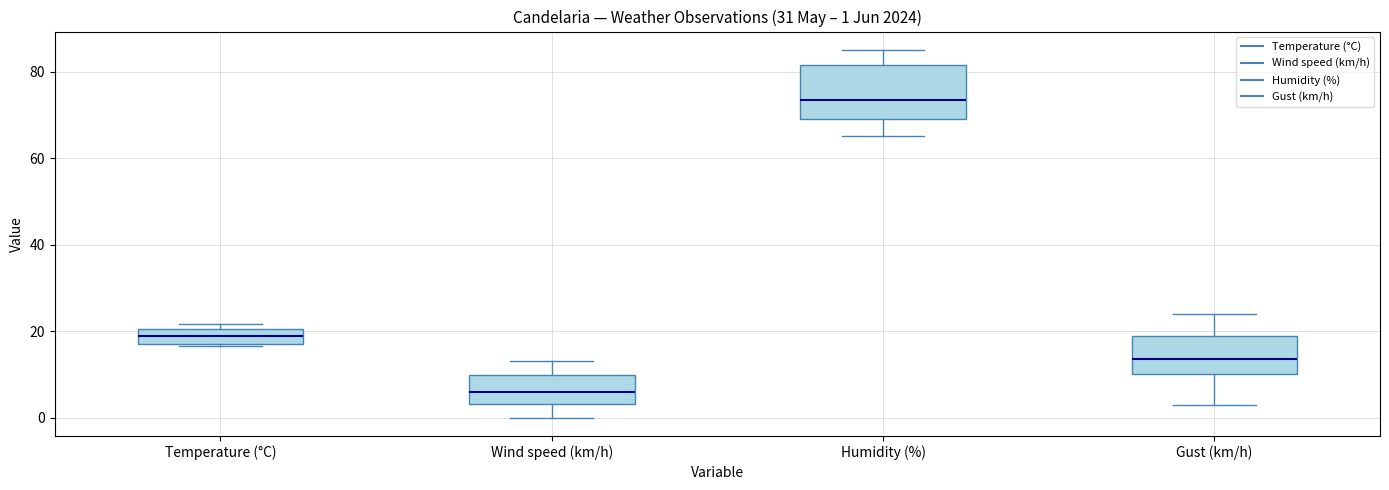

Which box is the tallest, from its lower edge to its upper edge?

Humidity (%)